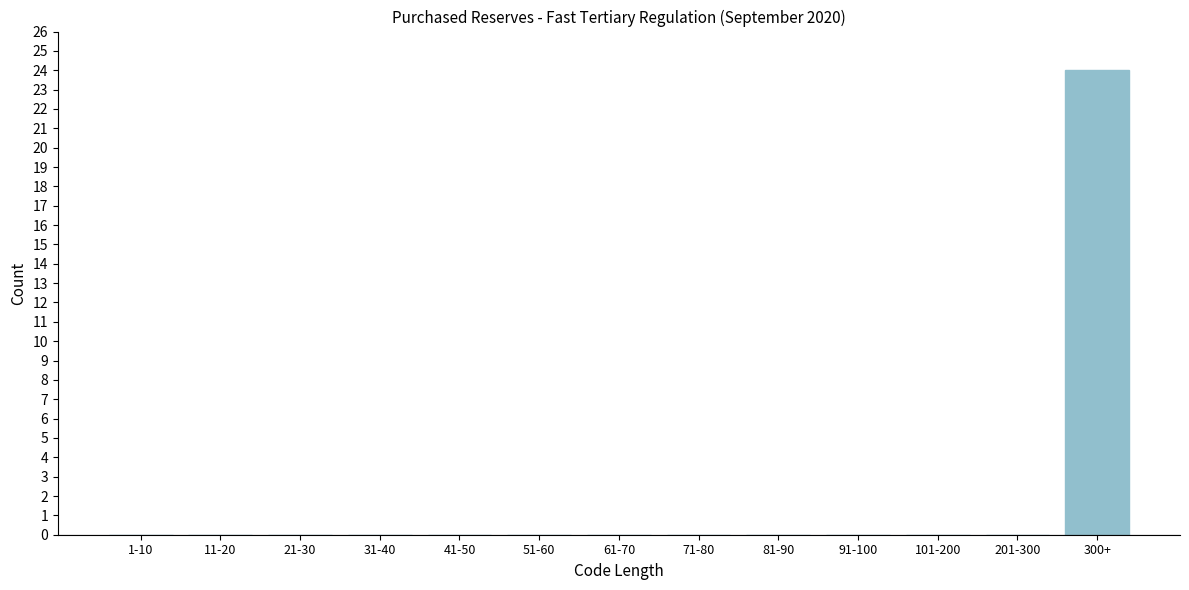

Reading left to right, transcribe all the data shown in this chart.

1-10=0	11-20=0	21-30=0	31-40=0	41-50=0	51-60=0	61-70=0	71-80=0	81-90=0	91-100=0	101-200=0	201-300=0	300+=24